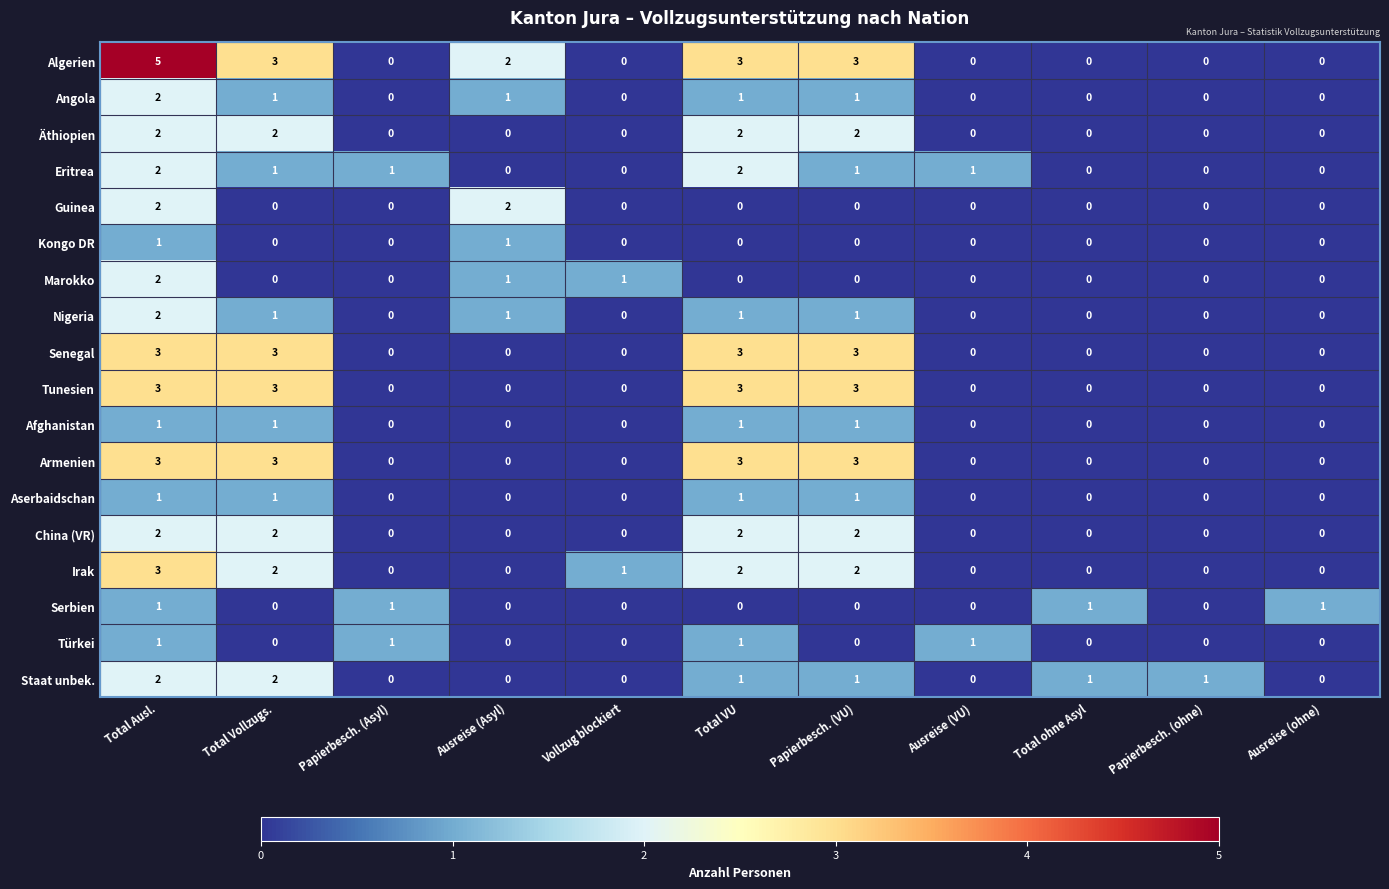

Which series has the largest total across all categories?

Algerien